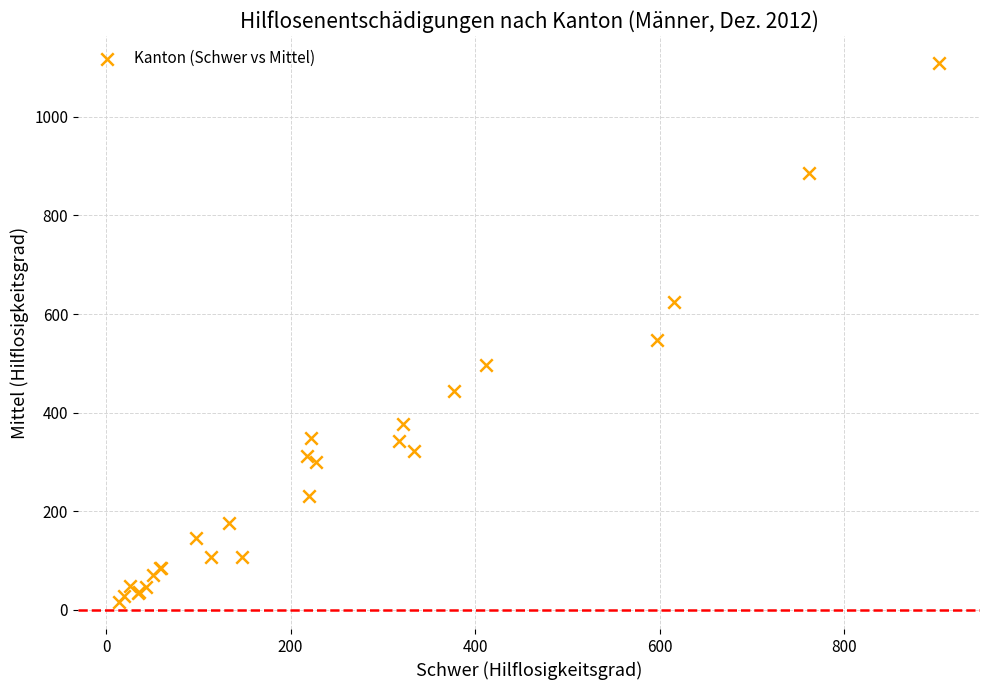

What Y value in the scatter plot is closest to 562?

548